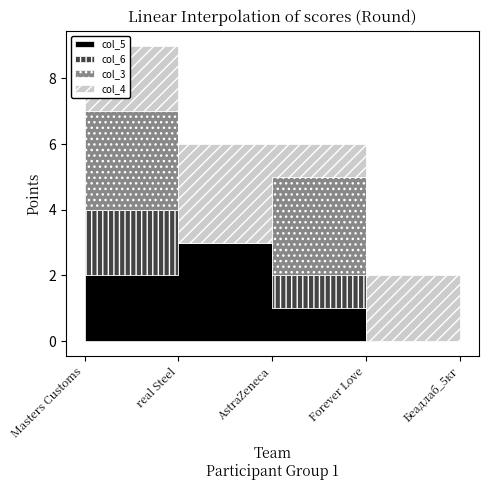

Where do col_3 and col_4 first cross each other?

Masters Customs and real Steel